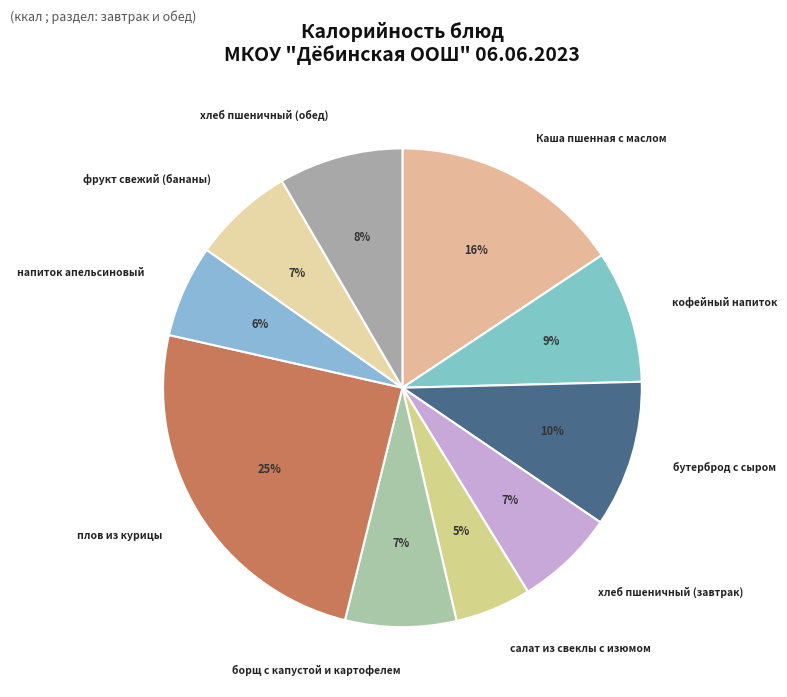

Count the number of slices in the pie.

10